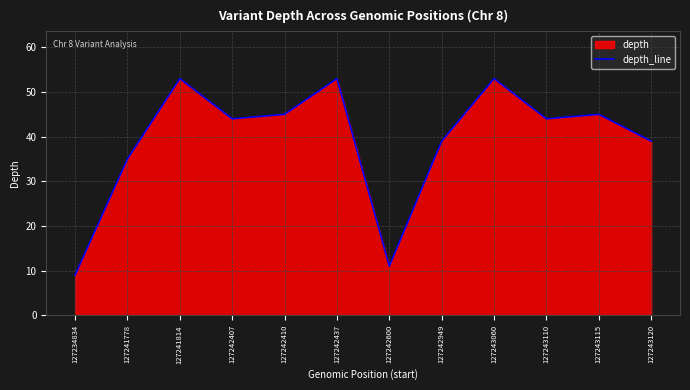

What is the value of the 6th point from the left?

53